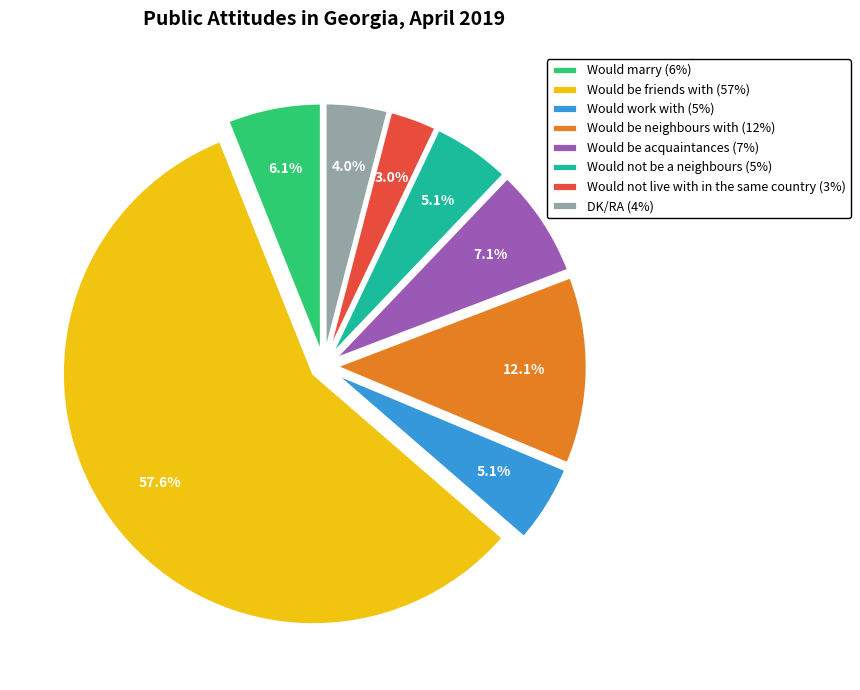

To the nearest percent, what percentage of the pie is Would not be a neighbours?

5%